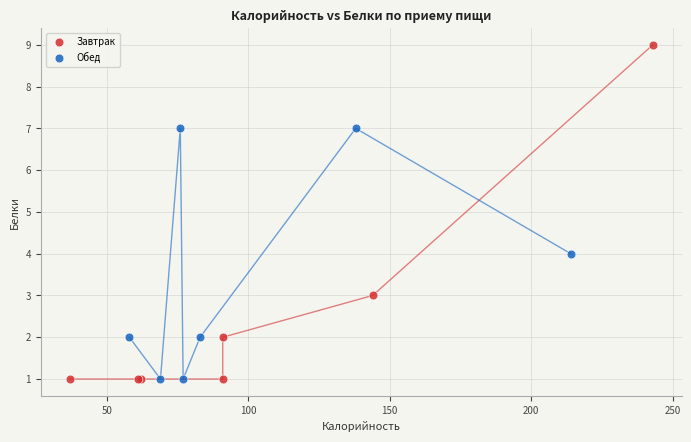

What are all the series names shown in the legend?

Завтрак, Обед